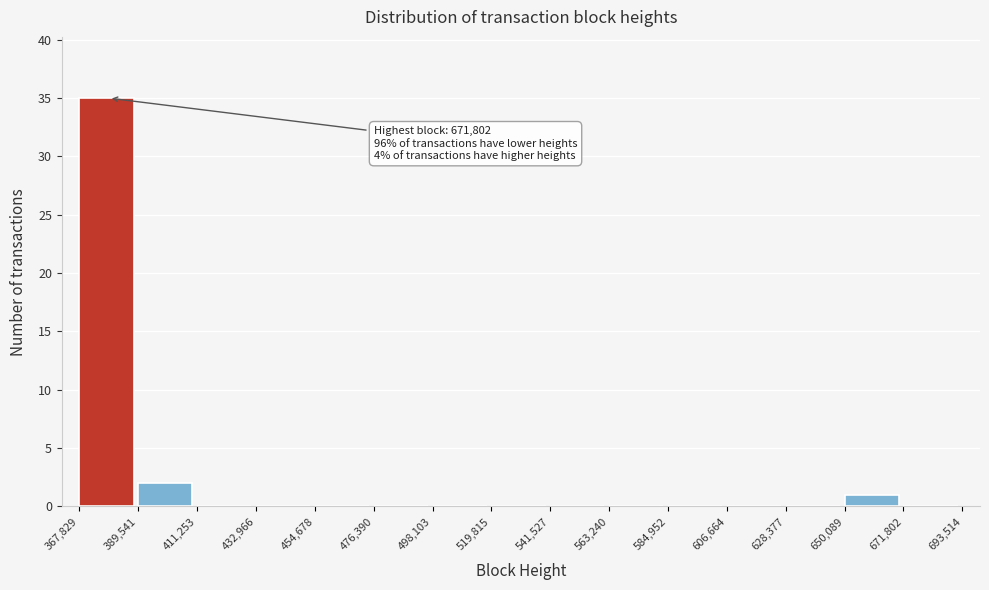

Over which range of the x-axis is the bar tallest?

367,829 to 389,541